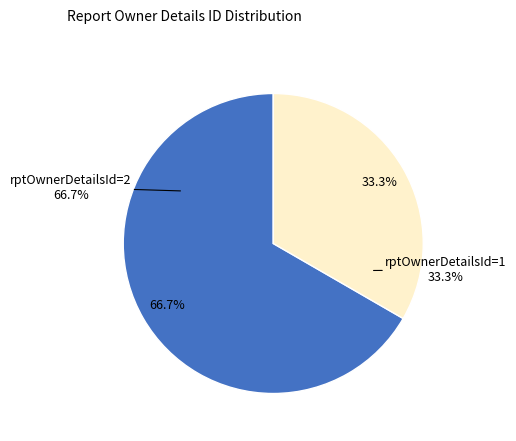

Is it true that 2 is 67% of the pie?

True